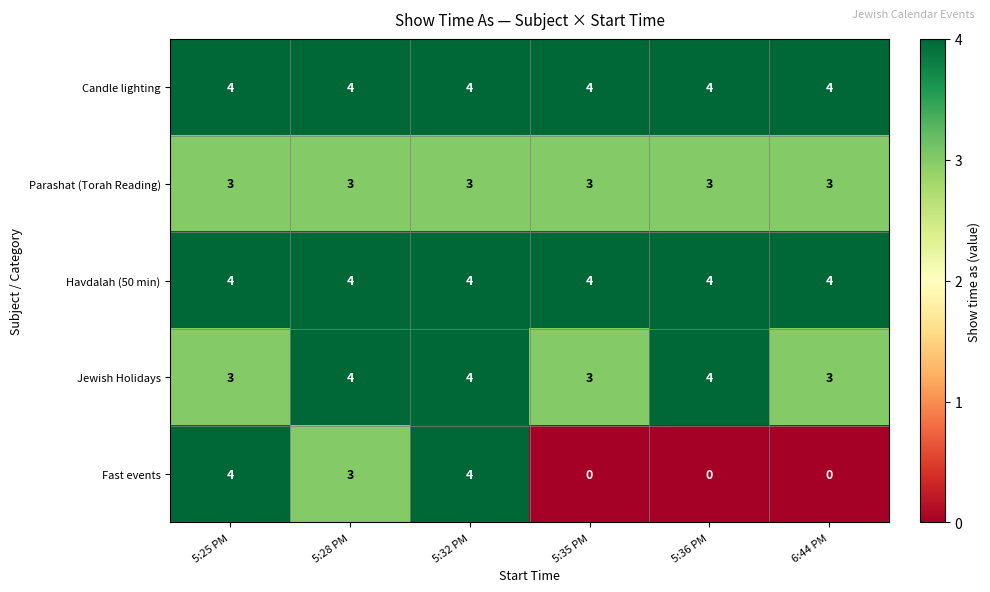

At how many categories does at least one series exceed 1?

6